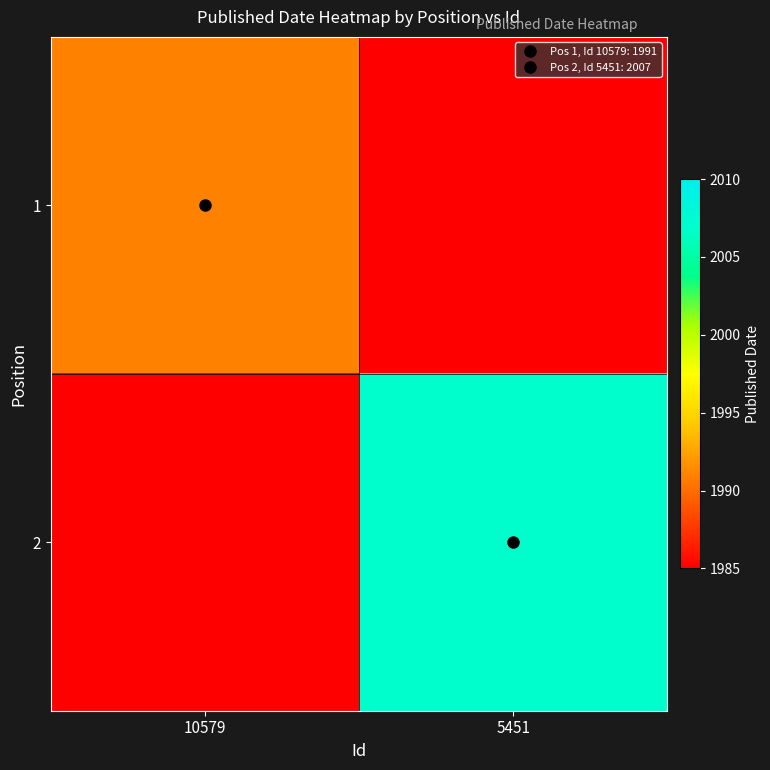

At which category is the sum across all series the highest?

5451